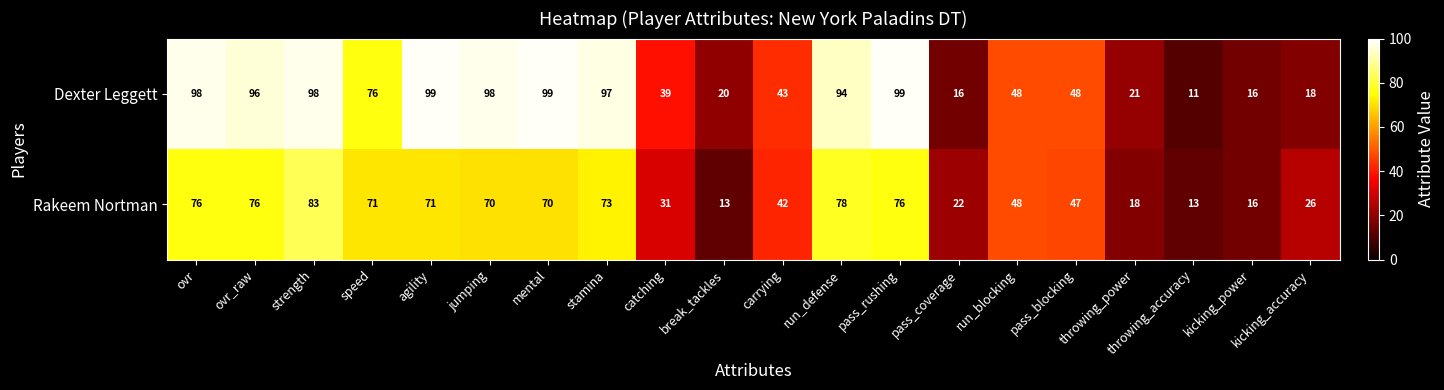

The Rakeem Nortman series shows 76 at ovr. True or false?

True